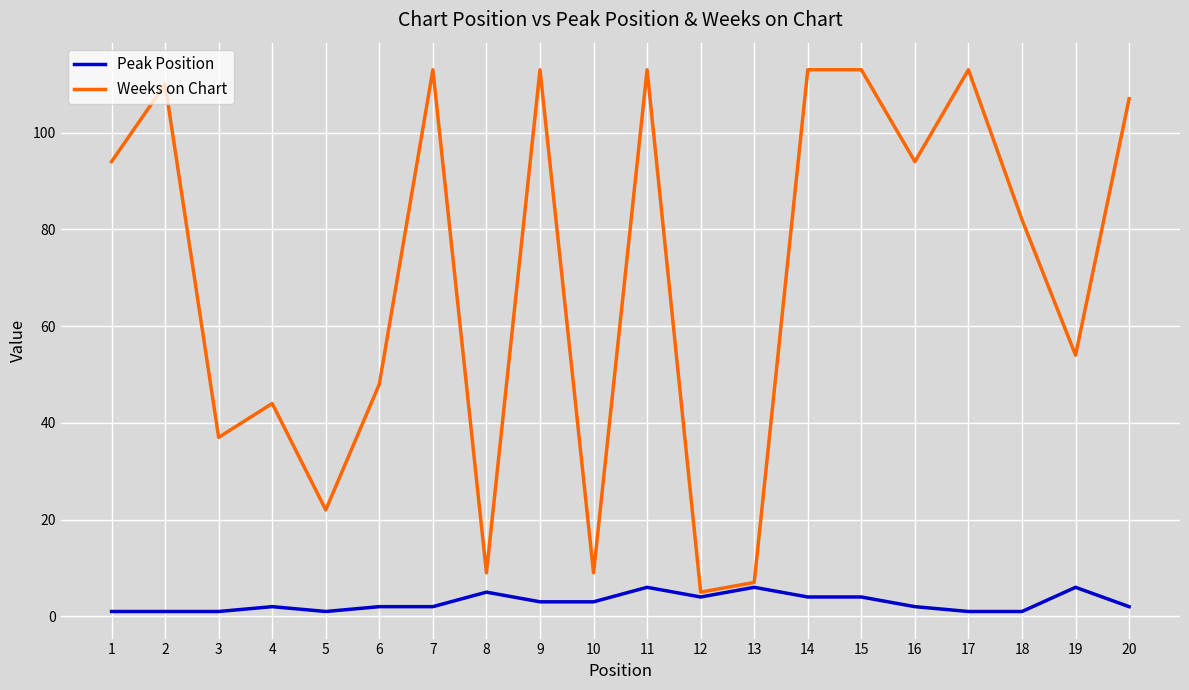

True or false: Peak Position and Weeks on Chart intersect in this chart.

False